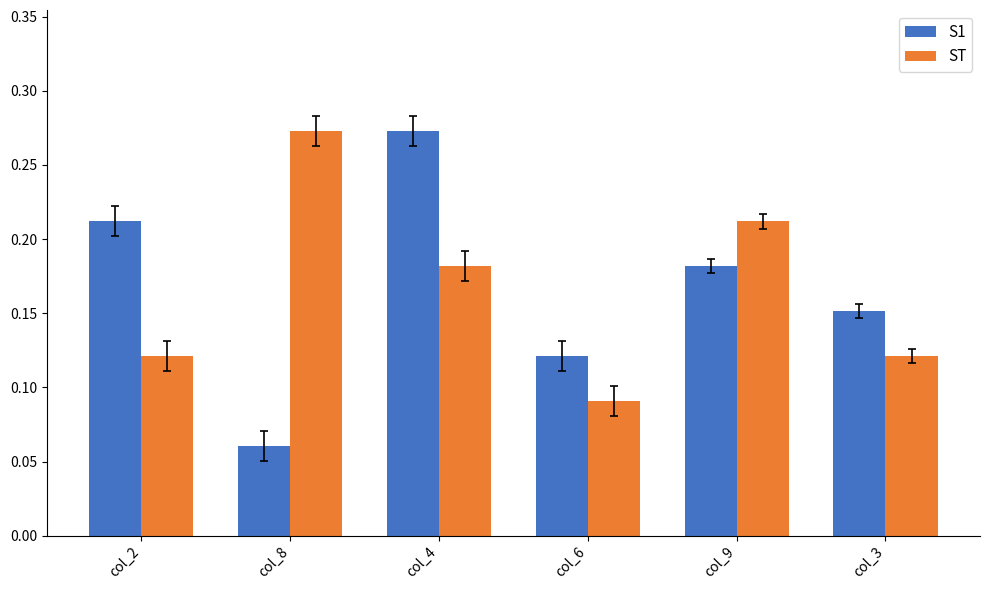

True or false: S1 has a value of 0.1 at col_3.

False